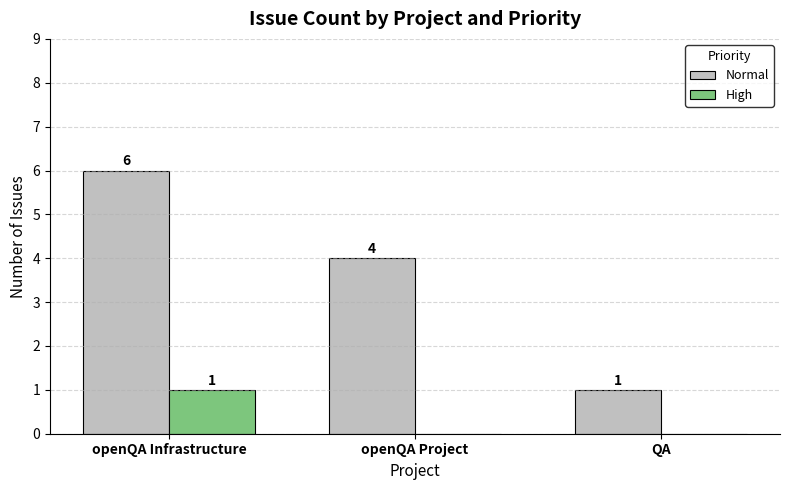

Which category has the highest value in the High series?

openQA Infrastructure